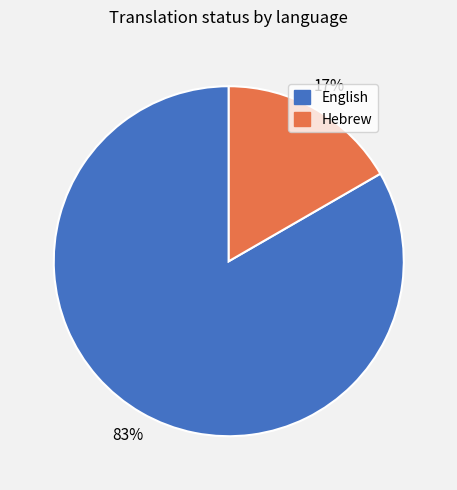

Is it true that Hebrew is 17% of the pie?

True